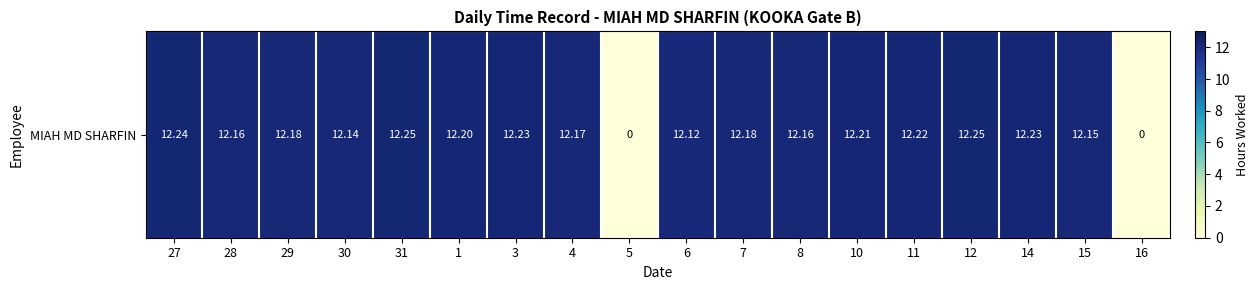

How many positive values are there?

16